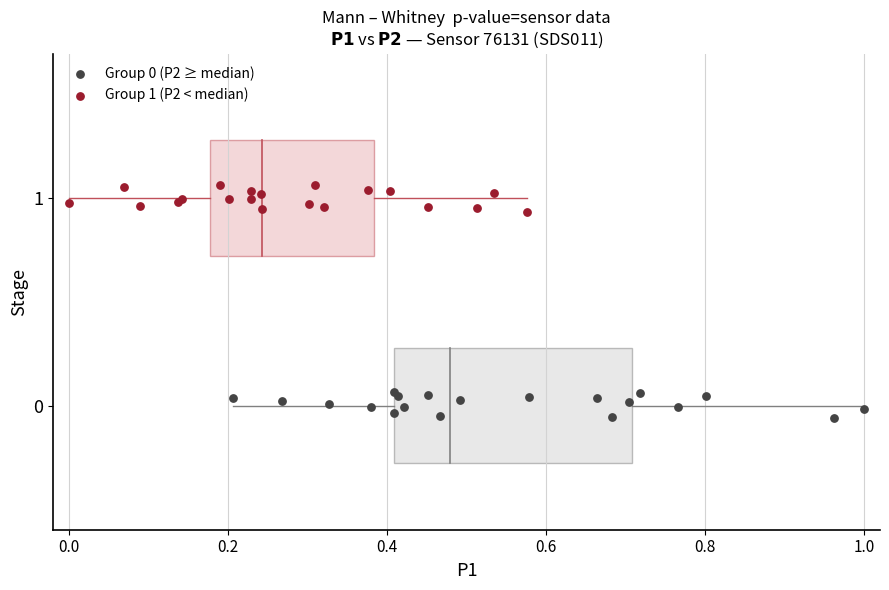

Which series contains the highest Y value?

Group 1 (P2 < median)